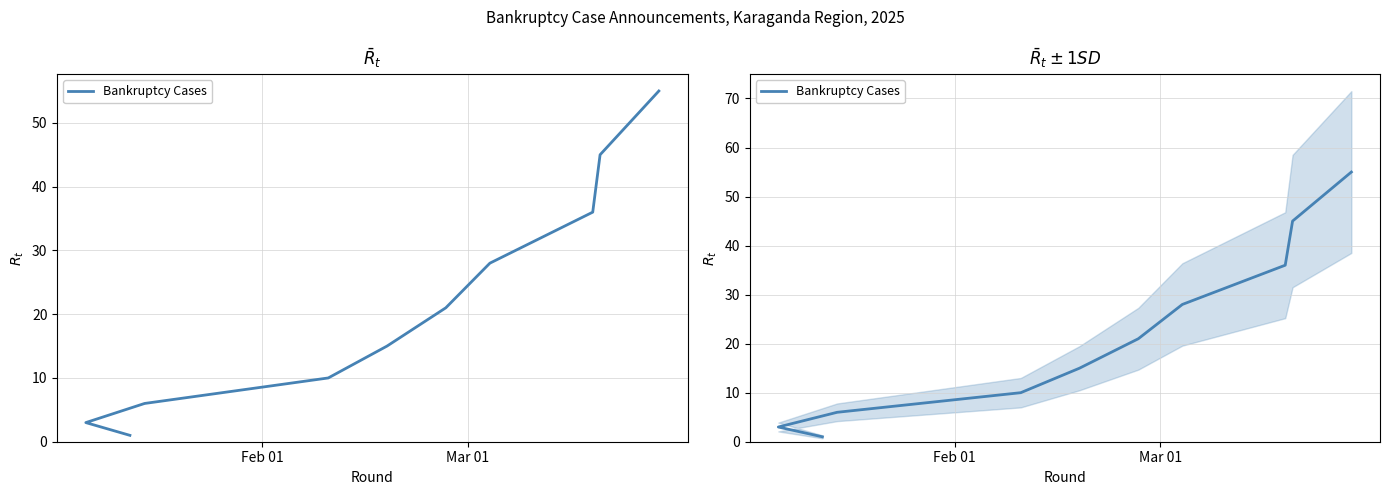

Reading right to left, what are all the values shown in this chart?

55	45	36	28	21	15	10	6	3	1